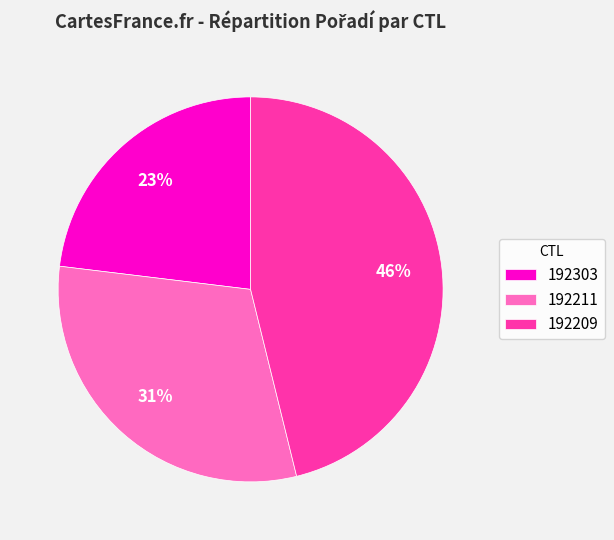

Combined, do 192211 and 192303 account for over 50%?

Yes